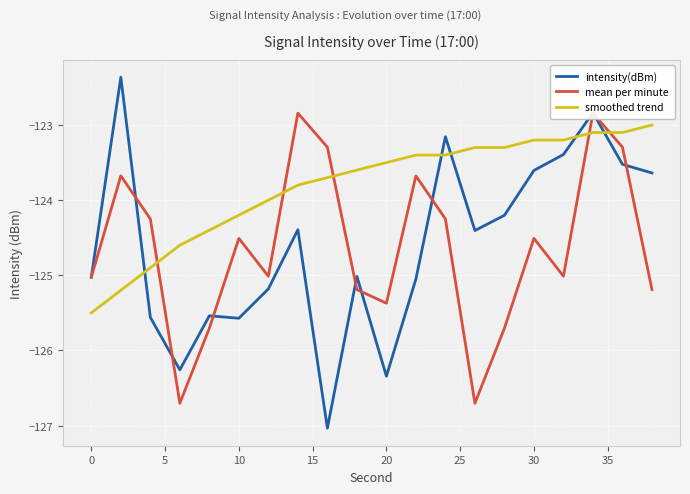

Which series has the largest range (max minus min)?

intensity(dBm)